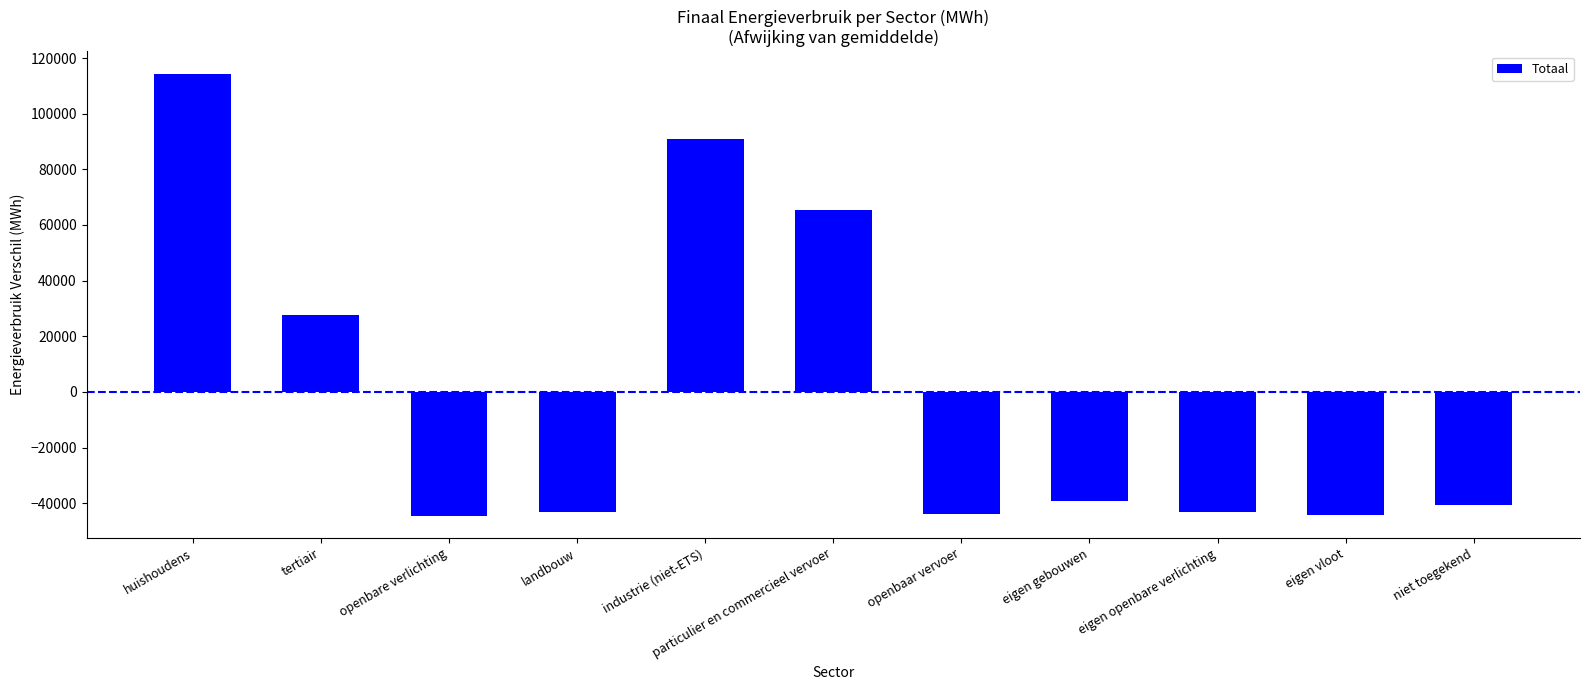

Which label corresponds to the largest value in the chart?

huishoudens